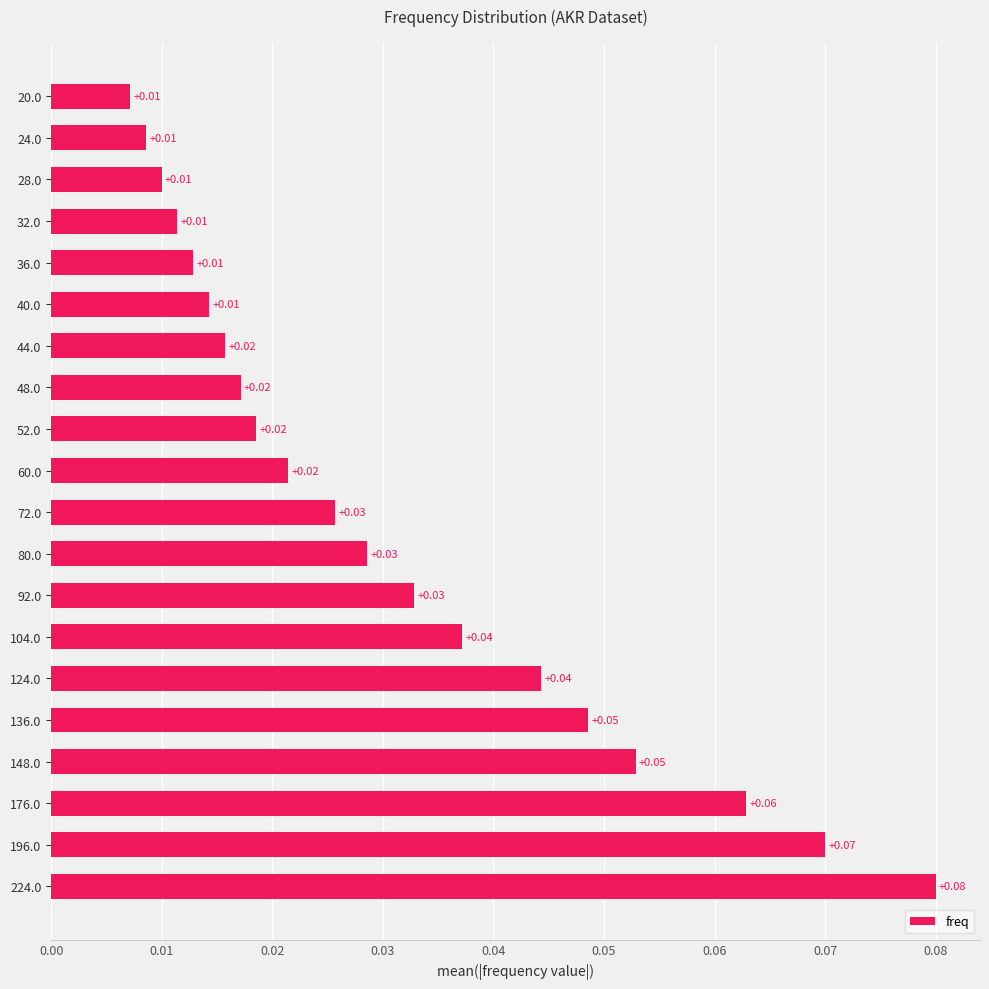

What is the sum of all values?

0.6